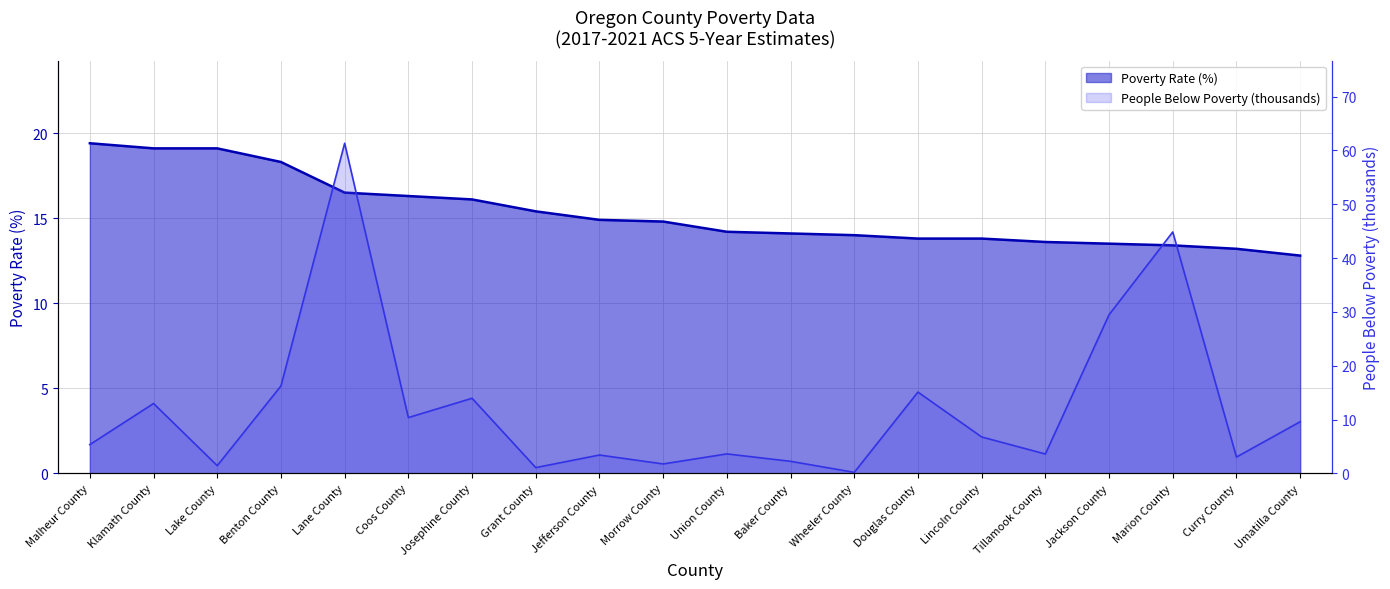

Reading left to right, list all the values displayed in this chart.

Poverty Rate (%): 19.4	19.1	19.1	18.3	16.5	16.3	16.1	15.4	14.9	14.8	14.2	14.1	14.0	13.8	13.8	13.6	13.5	13.4	13.2	12.8
People Below Poverty (thousands): 5.4	13.0	1.4	16.3	61.3	10.4	14.0	1.1	3.4	1.8	3.6	2.3	0.2	15.1	6.8	3.6	29.5	44.9	3.0	9.6